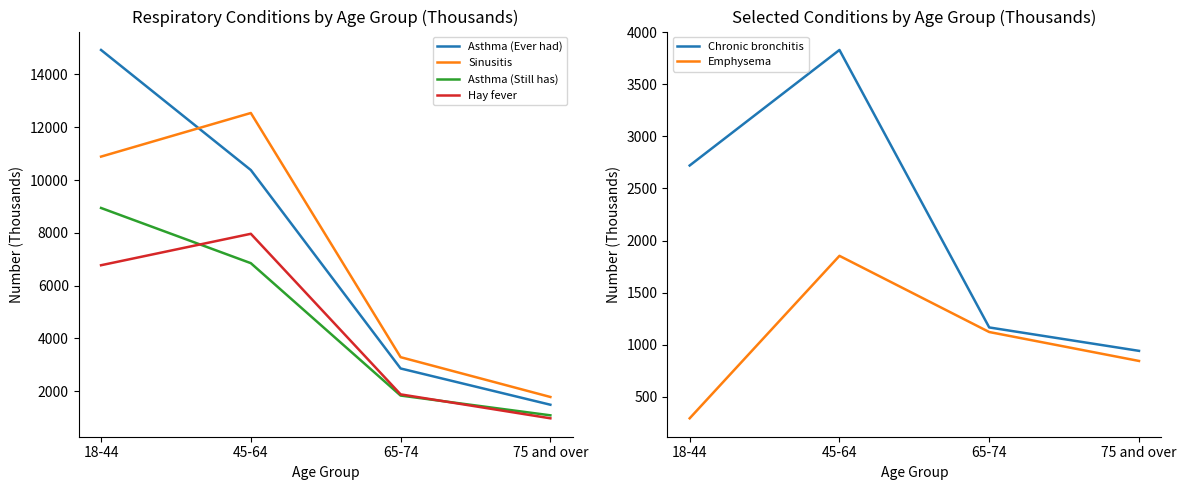

What is the greatest value displayed?

14929